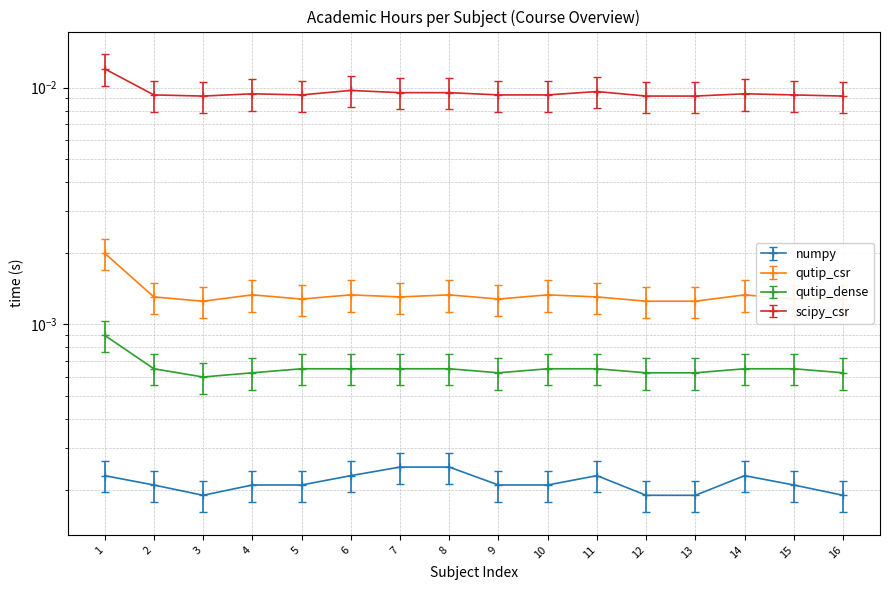

At which category is the sum across all series the highest?

1